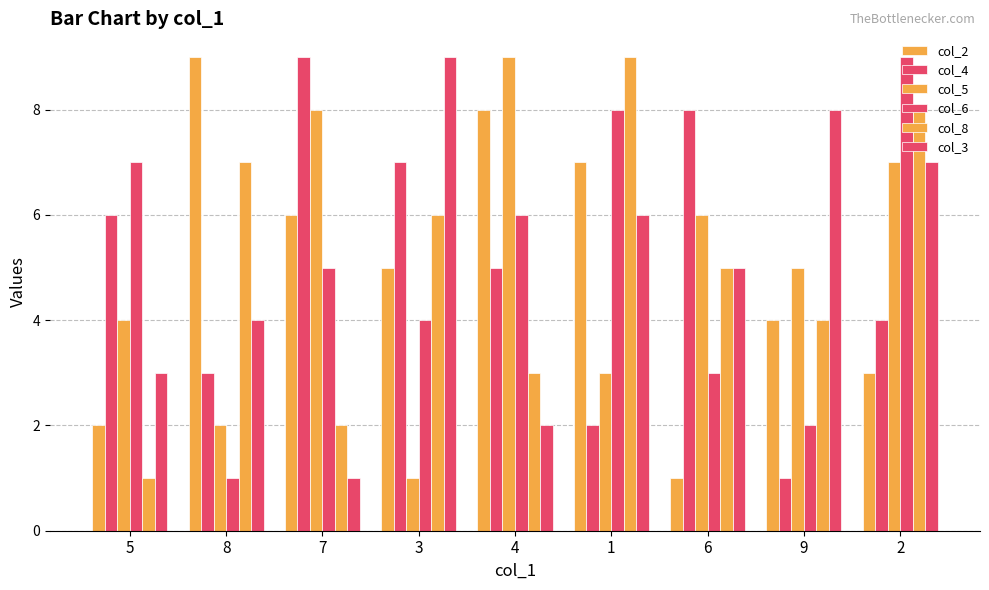

What is the approximate value of col_8 at 5?

1